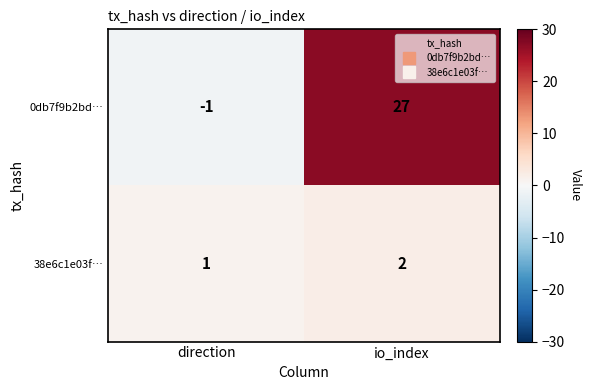

Reading left to right, what are all the values shown in this chart?

0db7f9b2bd…: direction=-1	io_index=27
38e6c1e03f…: direction=1	io_index=2